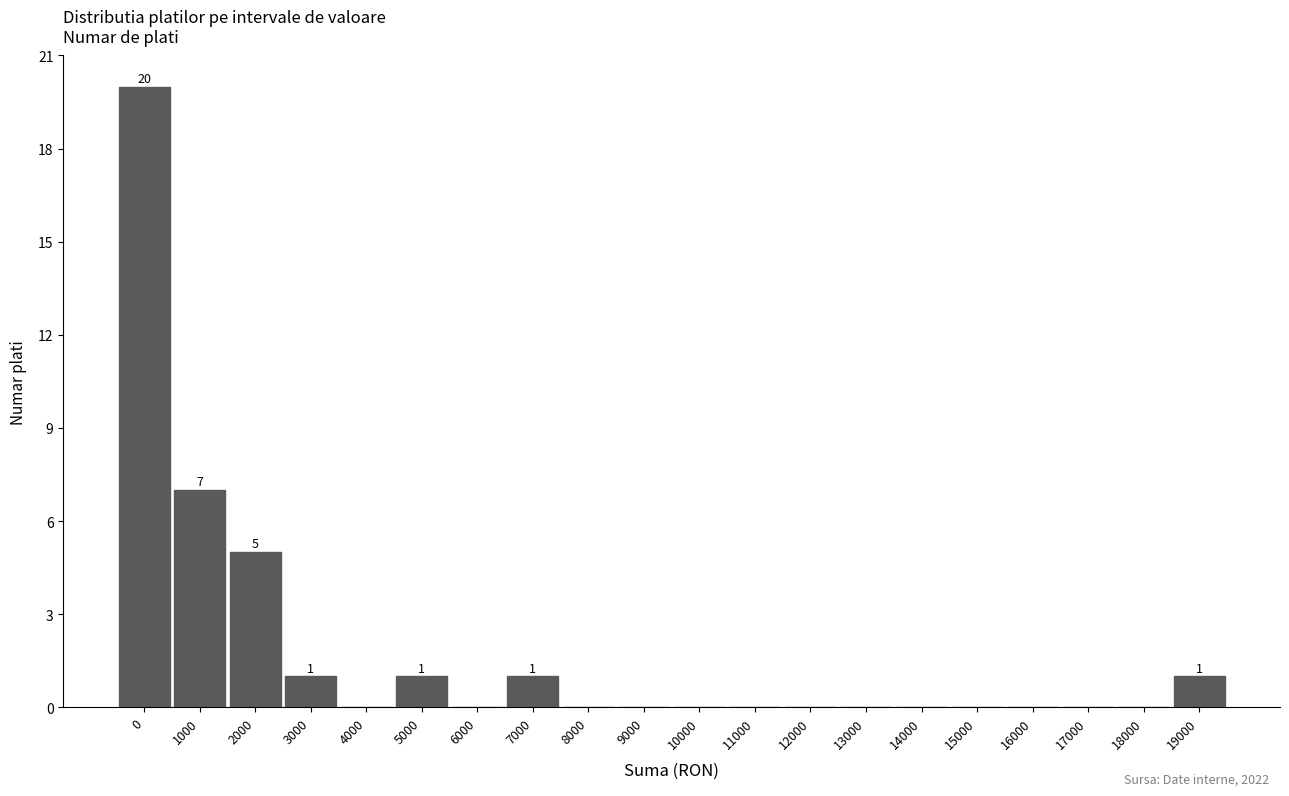

Reading left to right, transcribe all the data shown in this chart.

0=20	1000=7	2000=5	3000=1	4000=0	5000=1	6000=0	7000=1	8000=0	9000=0	10000=0	11000=0	12000=0	13000=0	14000=0	15000=0	16000=0	17000=0	18000=0	19000=1